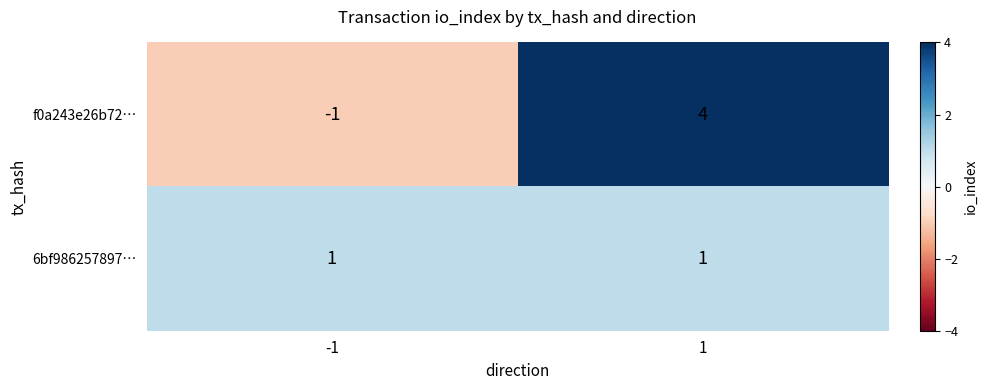

How many series are shown in this chart?

2